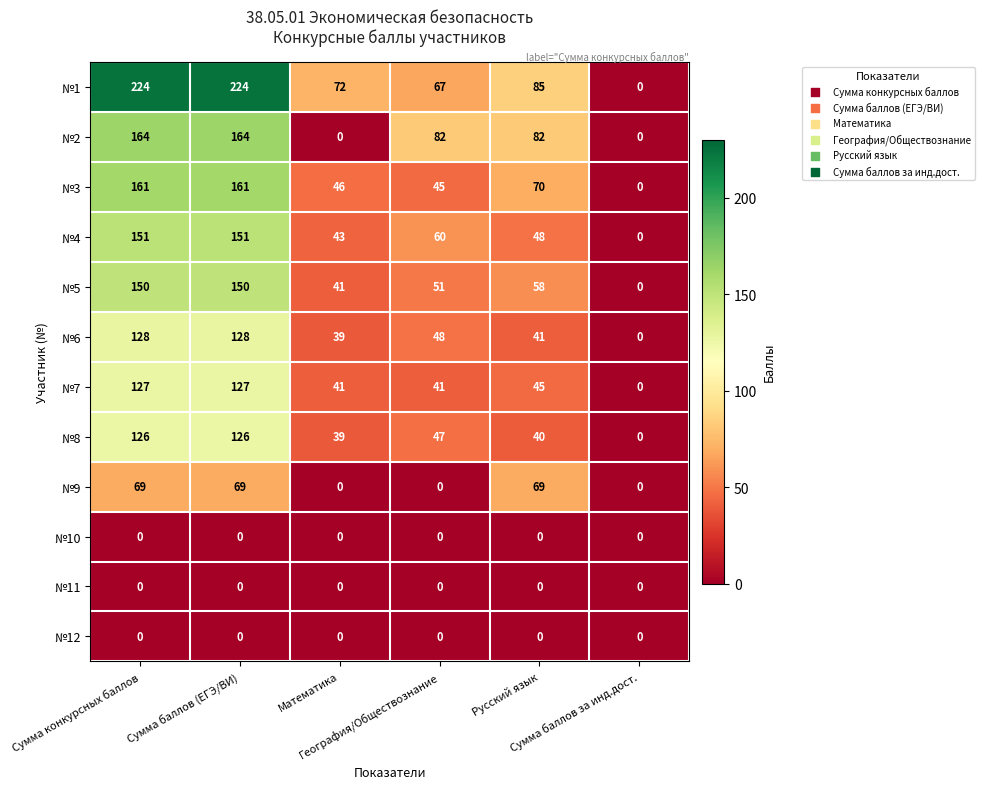

Which series has the widest spread of values?

№1